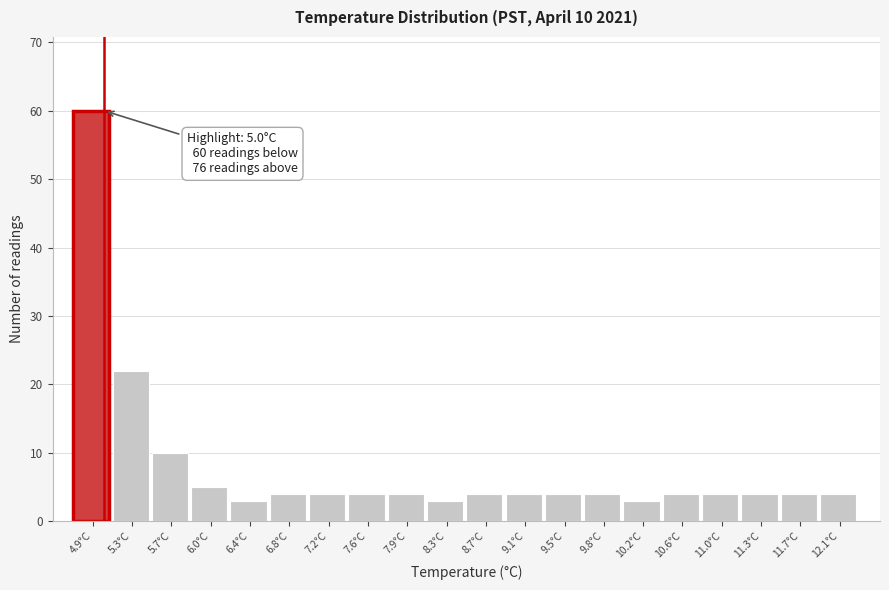

Which range on the x-axis has the tallest bar?

4.70 to 5.08